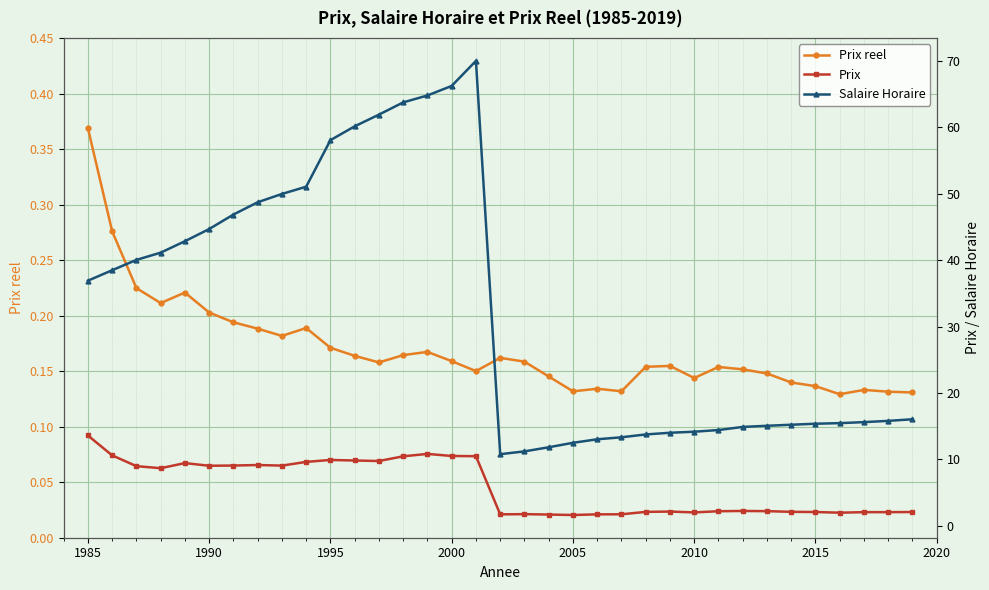

True or false: Prix reel has more than 1 interior local peaks.

True